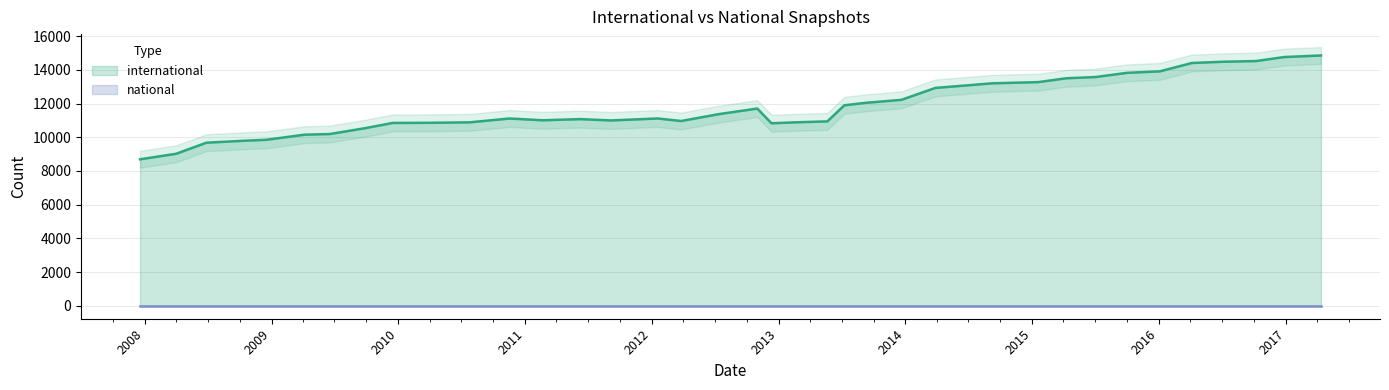

Where is international nearest to the value 11771?

2012-10-31